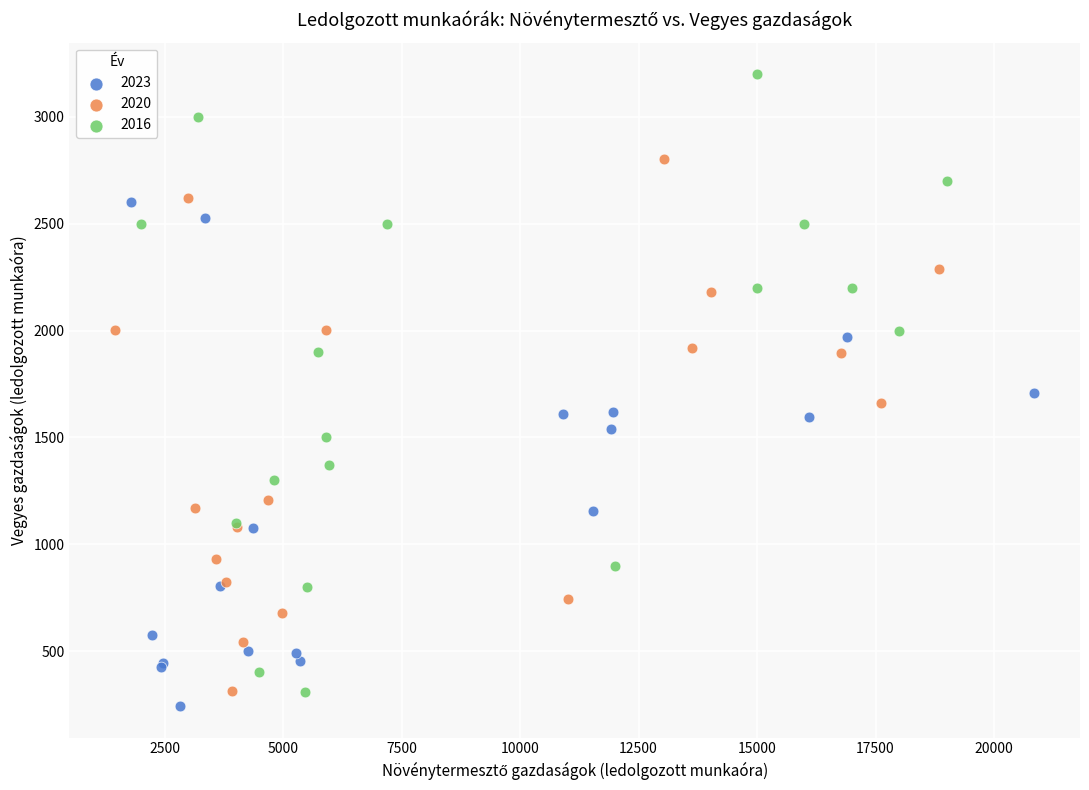

Which series has the largest Y range (max minus min)?

2016